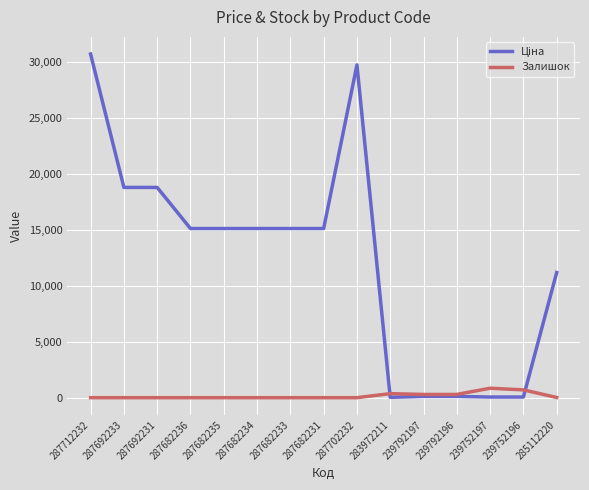

What is the maximum value shown in the chart?

30717.1